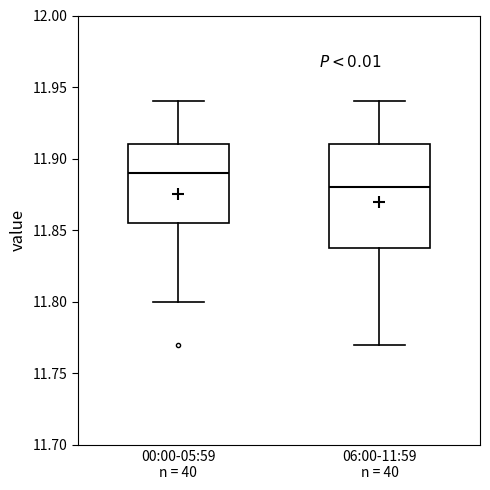

Where does the lower whisker of the box for 00:00-05:59 n = 40 end on the y-axis? The values are not printed on the chart, so give them approximately, as read against the axis.

11.800